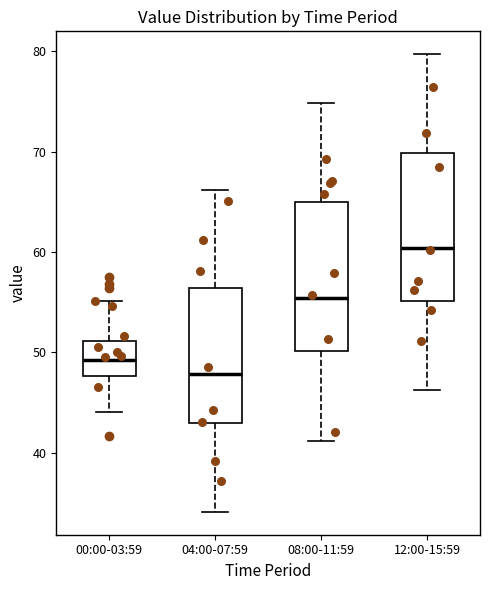

Which box has the lowest median line?

04:00-07:59